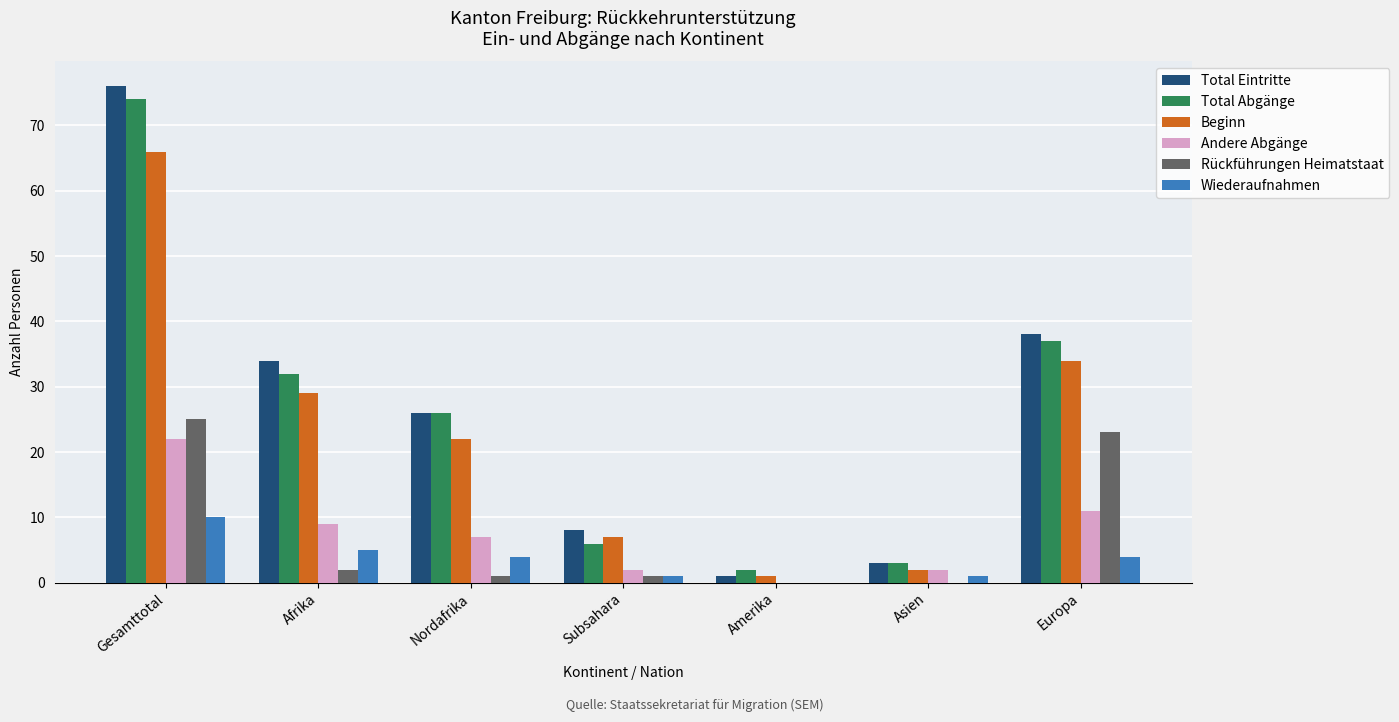

True or false: Wiederaufnahmen has a value of -6 at Amerika.

False